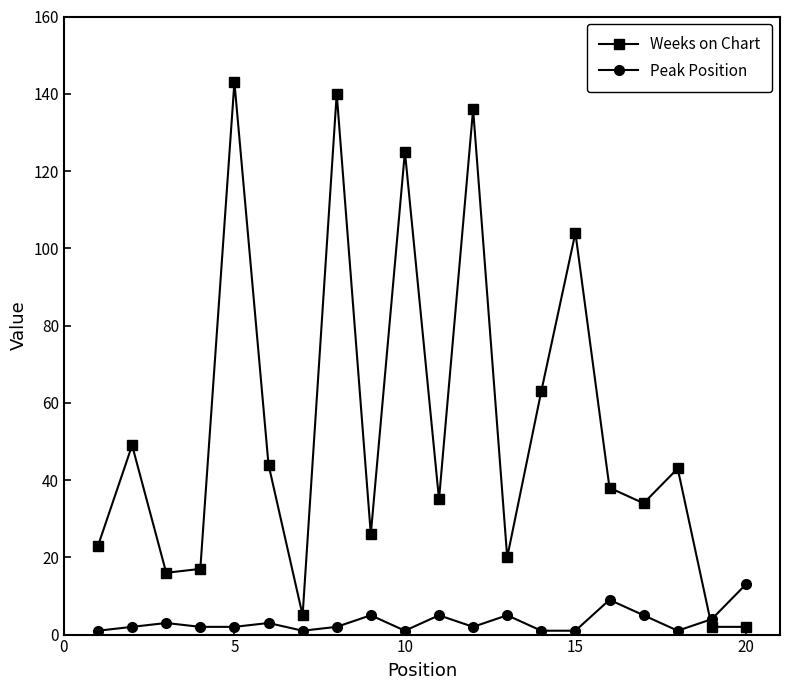

What is the sum of all Peak Position values?

68